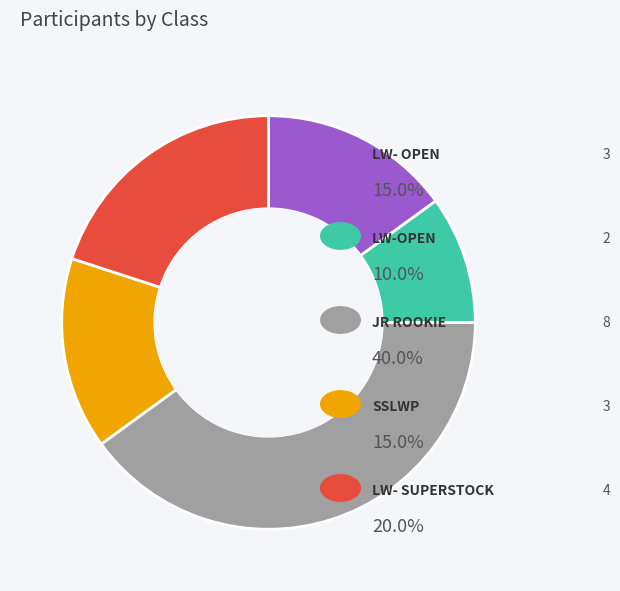

Is there a majority slice in this chart?

No